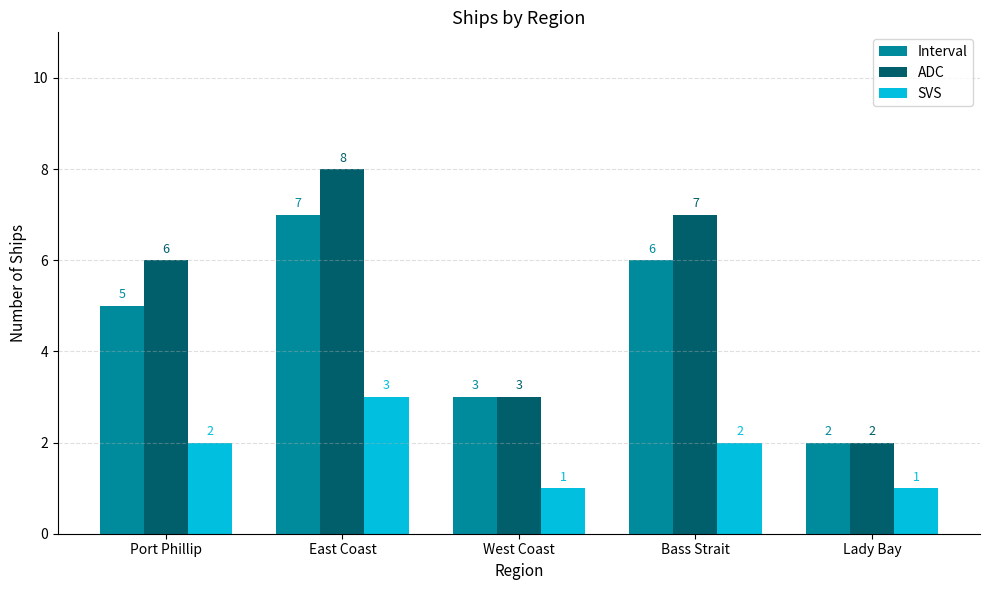

Reading left to right, what are all the values shown in this chart?

Interval: 5	7	3	6	2
ADC: 6	8	3	7	2
SVS: 2	3	1	2	1